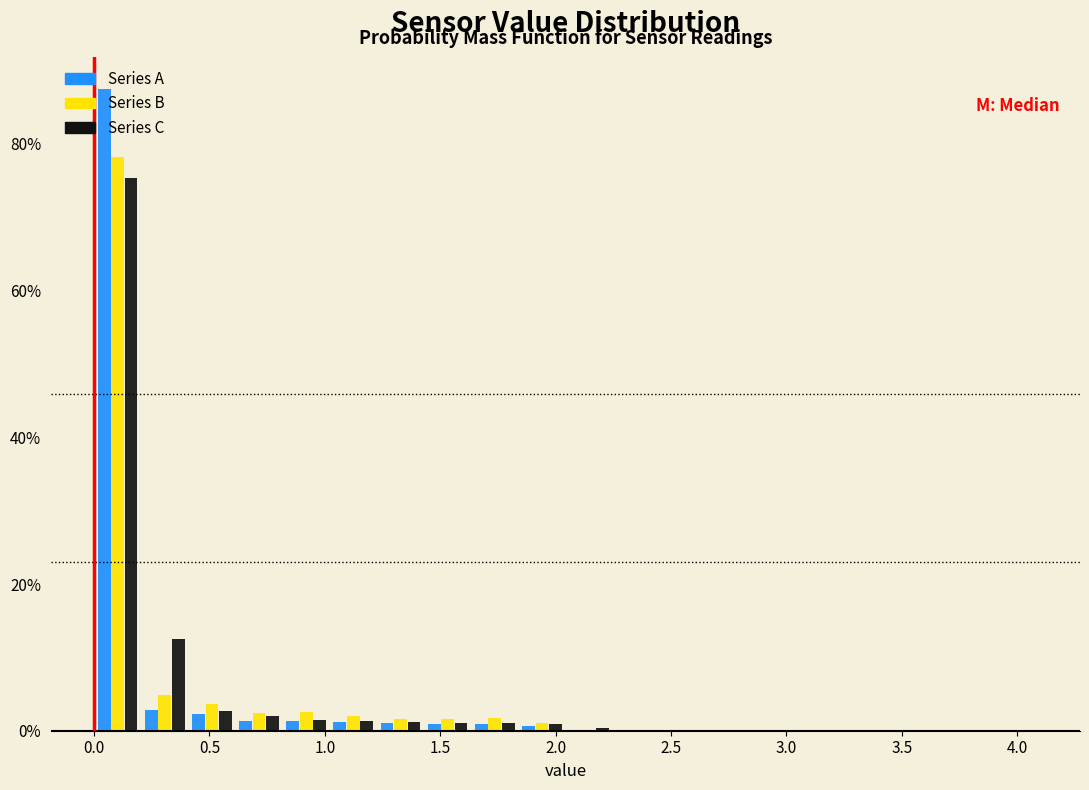

In the Series B series, which range on the x-axis has the tallest bar?

0.00 to 0.20